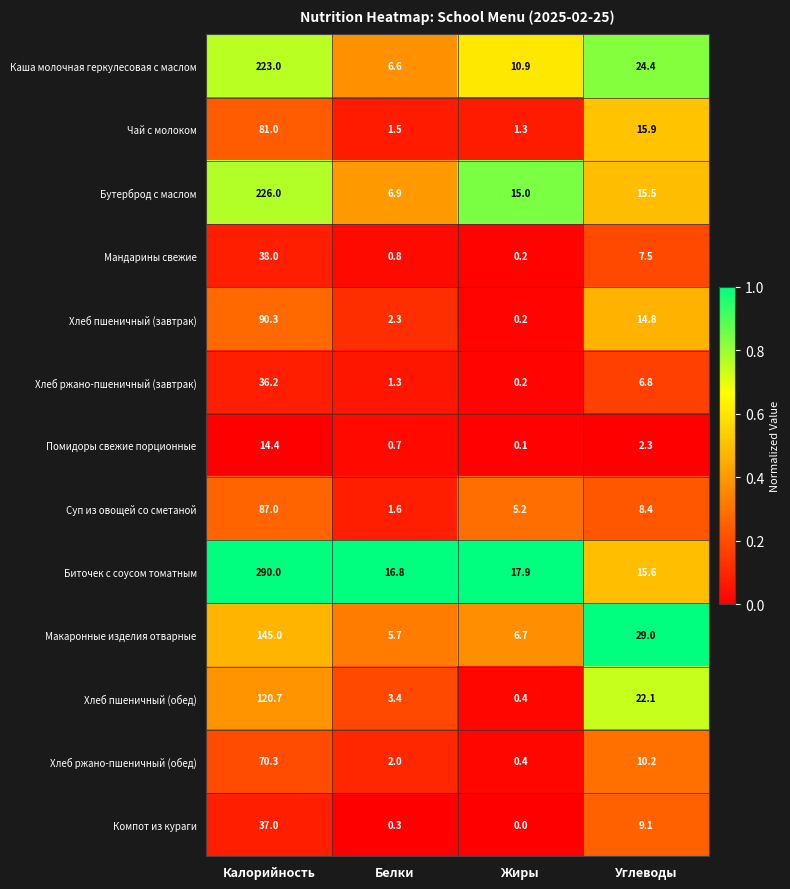

Which series changed the most between Белки and Жиры?

Бутерброд с маслом